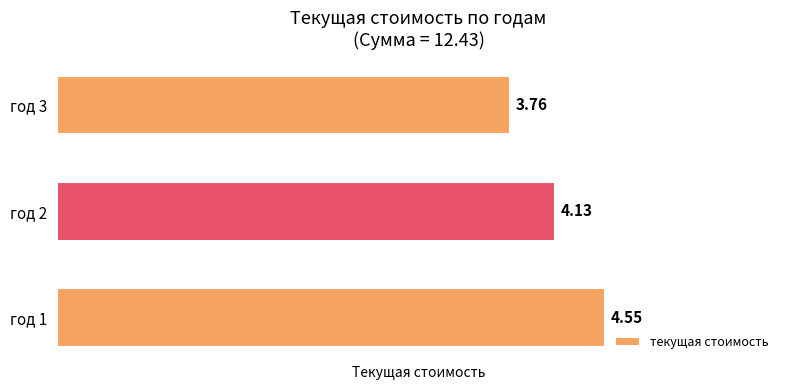

List the labels in order of value, largest first.

год 1, год 2, год 3